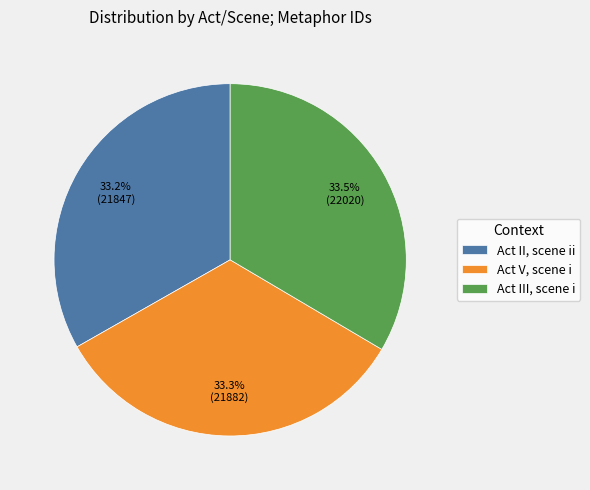

Is Act II, scene ii the majority of the pie?

No